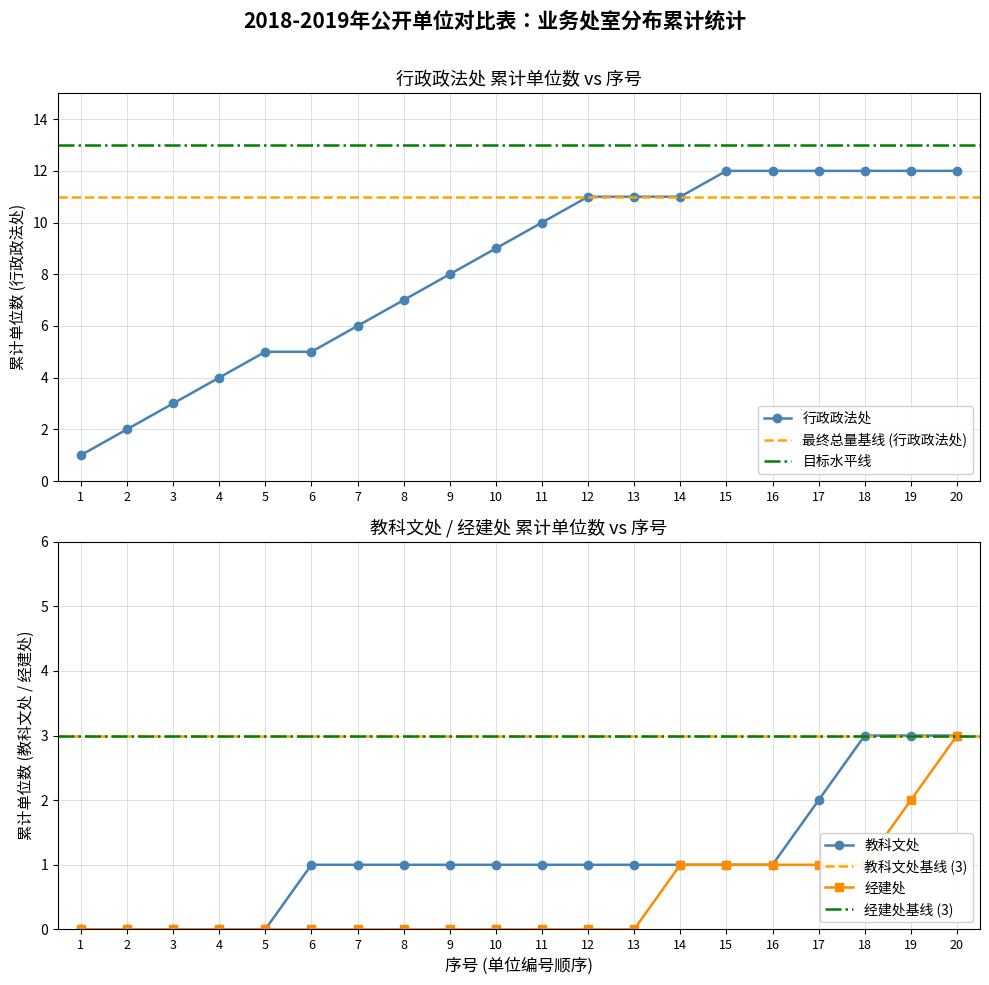

What is the highest value of the 行政政法处 series?

12